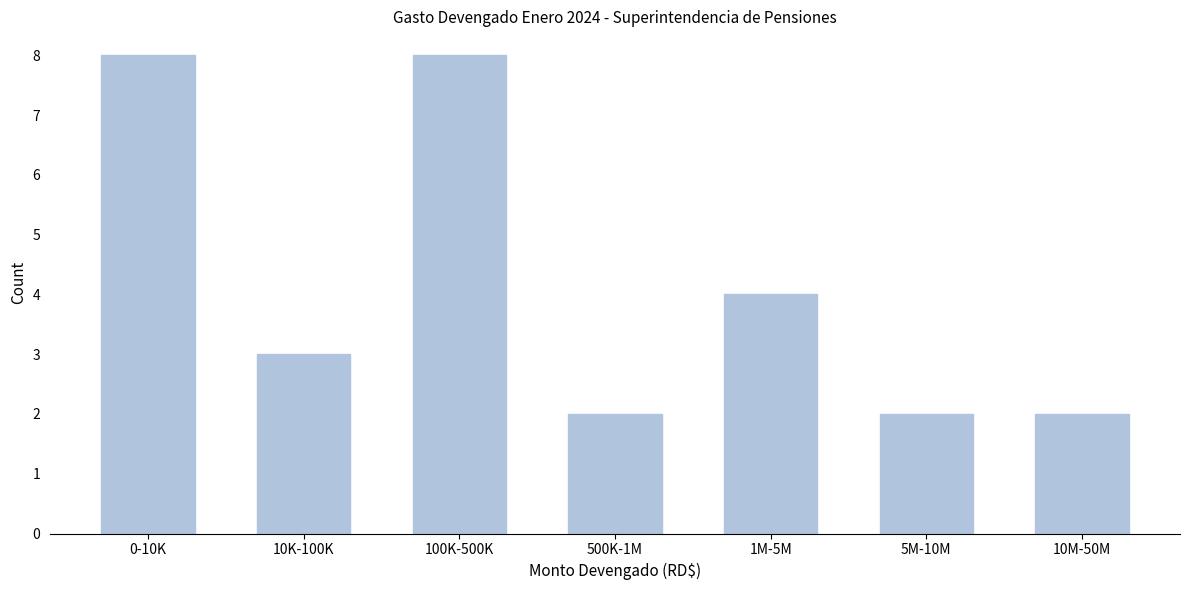

Reading left to right, transcribe all the data shown in this chart.

0-10K=8	10K-100K=3	100K-500K=8	500K-1M=2	1M-5M=4	5M-10M=2	10M-50M=2